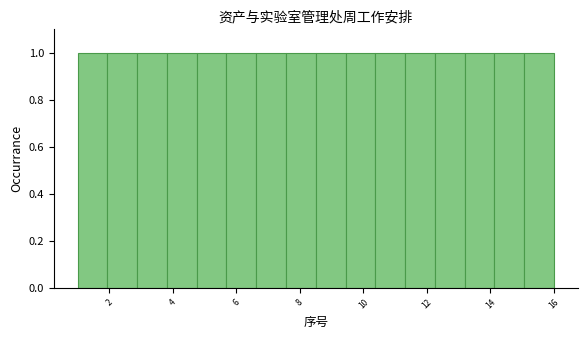

What is the height of the bar covering 6.6 to 7.6 on the x-axis? Neither the bar edges nor the heights are printed on the chart, so give them approximately, as read against the axes.

1